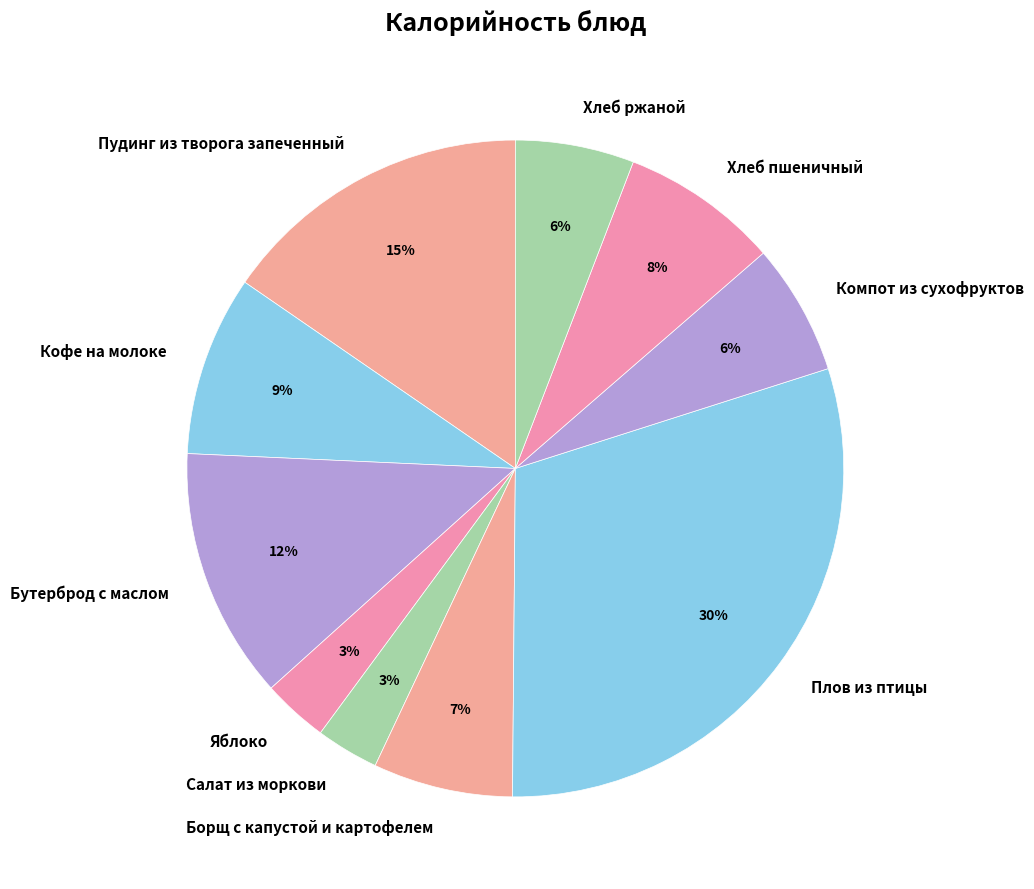

Which has a higher value, Плов из птицы or Салат из моркови?

Плов из птицы